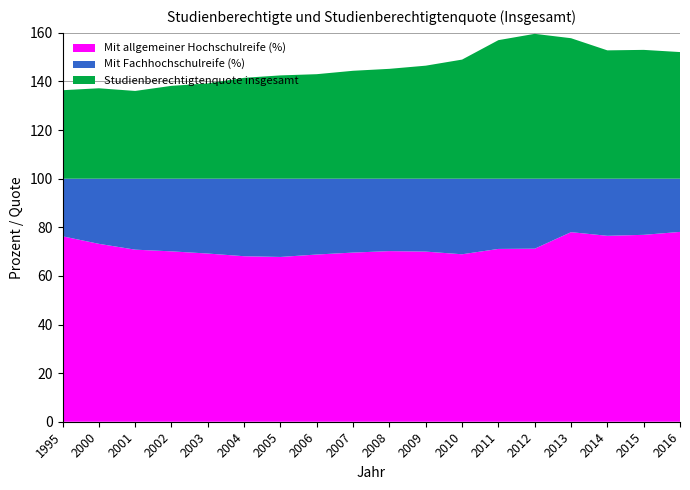

What is the maximum value for Mit allgemeiner Hochschulreife (%)?

78.1